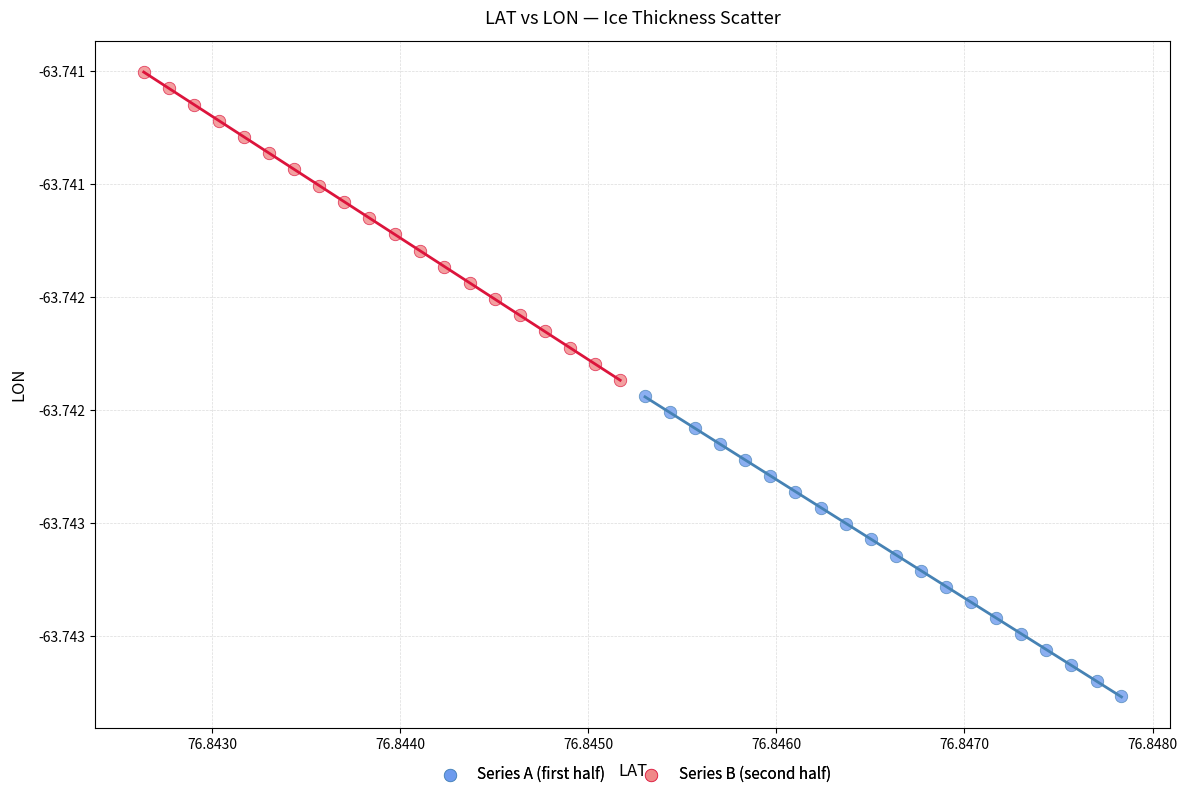

Which series has the widest spread of Y values?

Series B (second half)